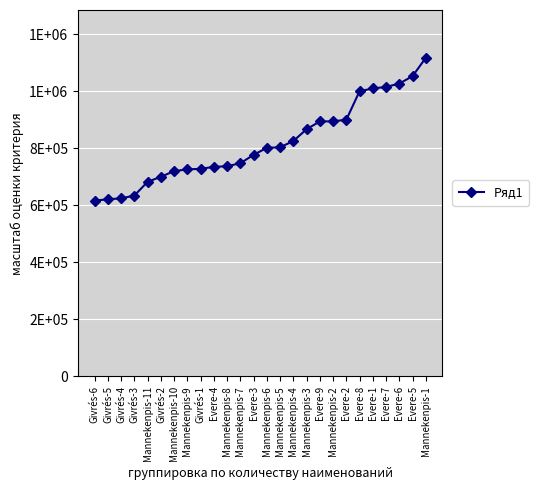

What is the difference between the maximum and minimum values?

500.7